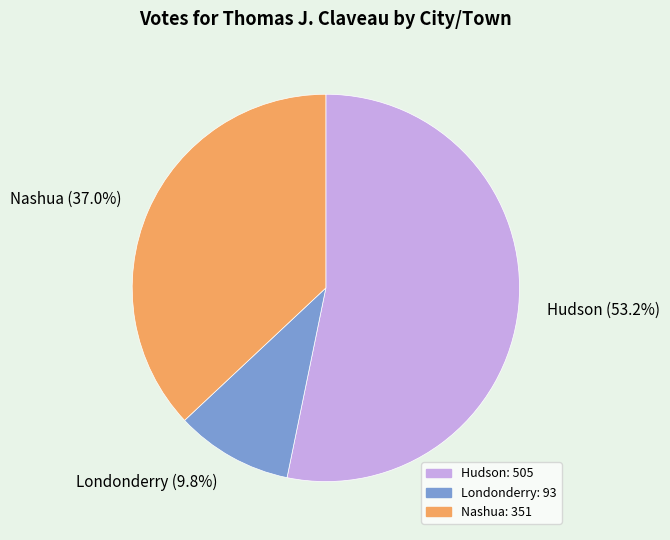

Is it true that Hudson is 65% of the pie?

False